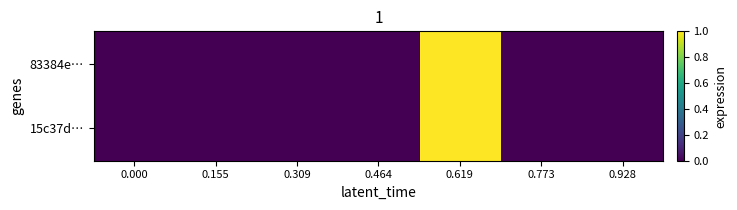

Which series has the largest range (max minus min)?

83384e…